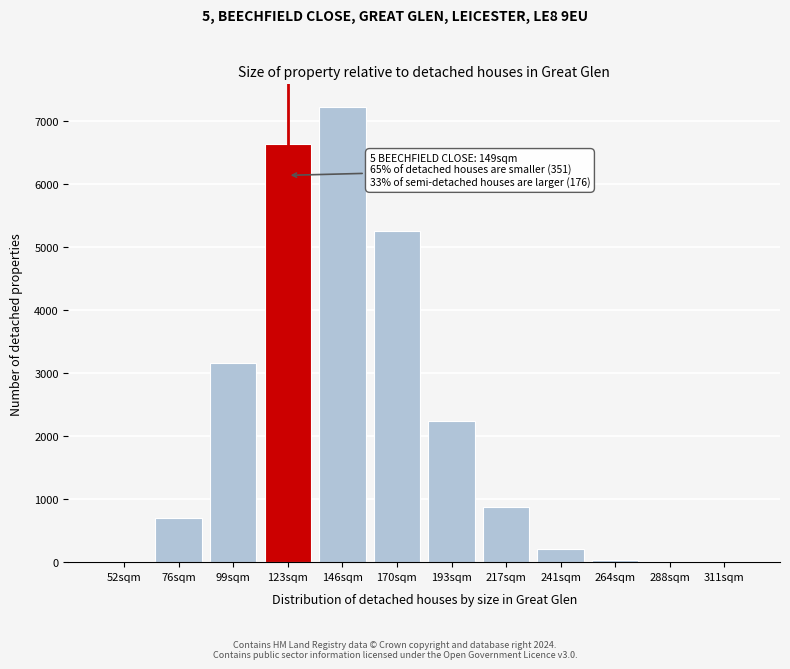

Which category has the highest value across all series?

146sqm